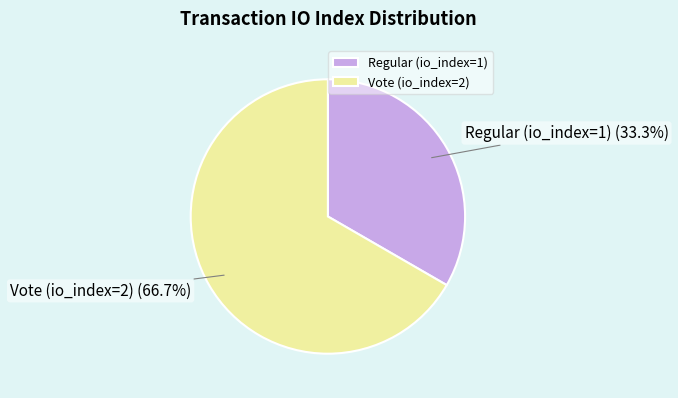

Which category has the biggest portion of the pie?

Vote (io_index=2)